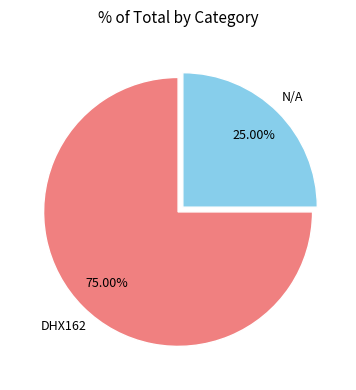

Approximately how many times larger is the value at DHX162 compared to N/A?

3.0